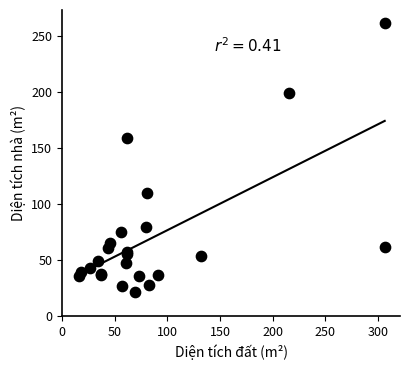

What Y value in the scatter plot is closest to 141?

159.3